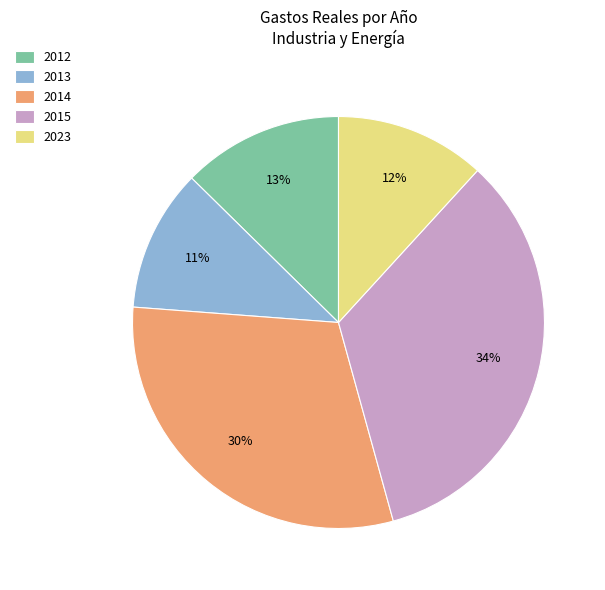

Which slice is the largest?

2015